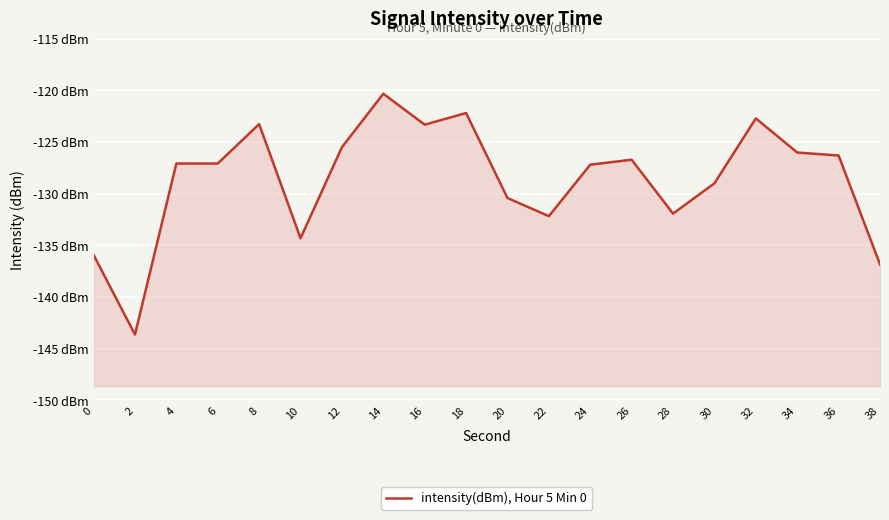

How many points are higher than both their immediate neighbors (excluding endpoints)?

5